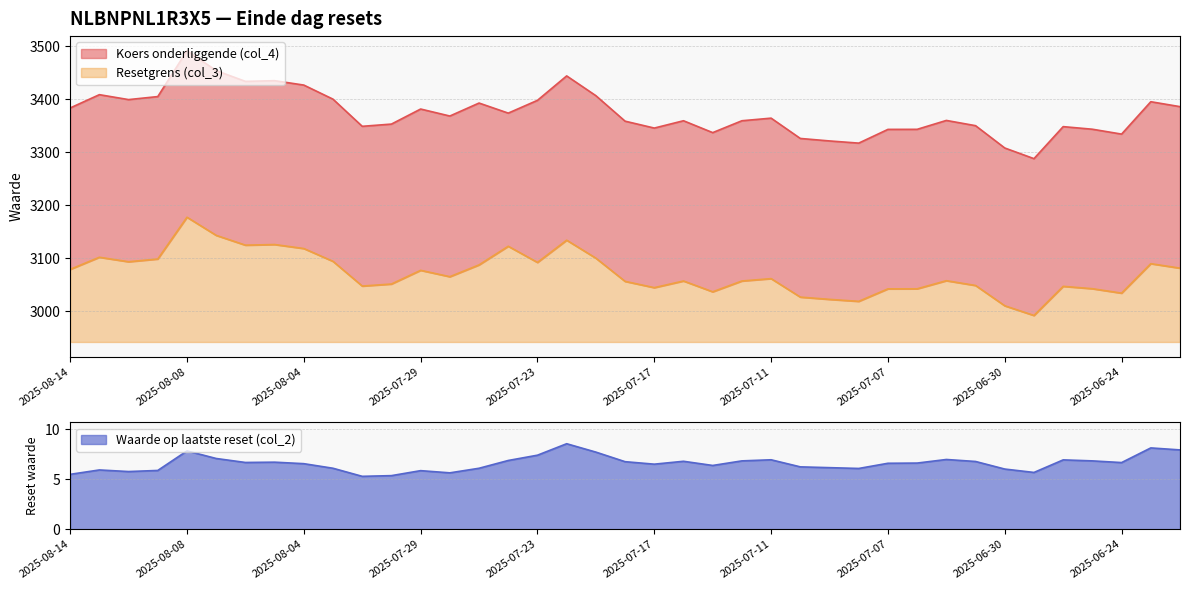

The value of Koers onderliggende (col_4) at 2025-06-25 is 3343.1. True or false?

True